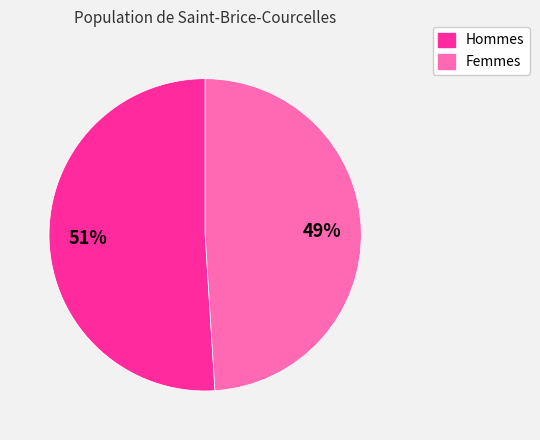

To the nearest percent, what is the difference between the largest and smallest slice percentages?

2%